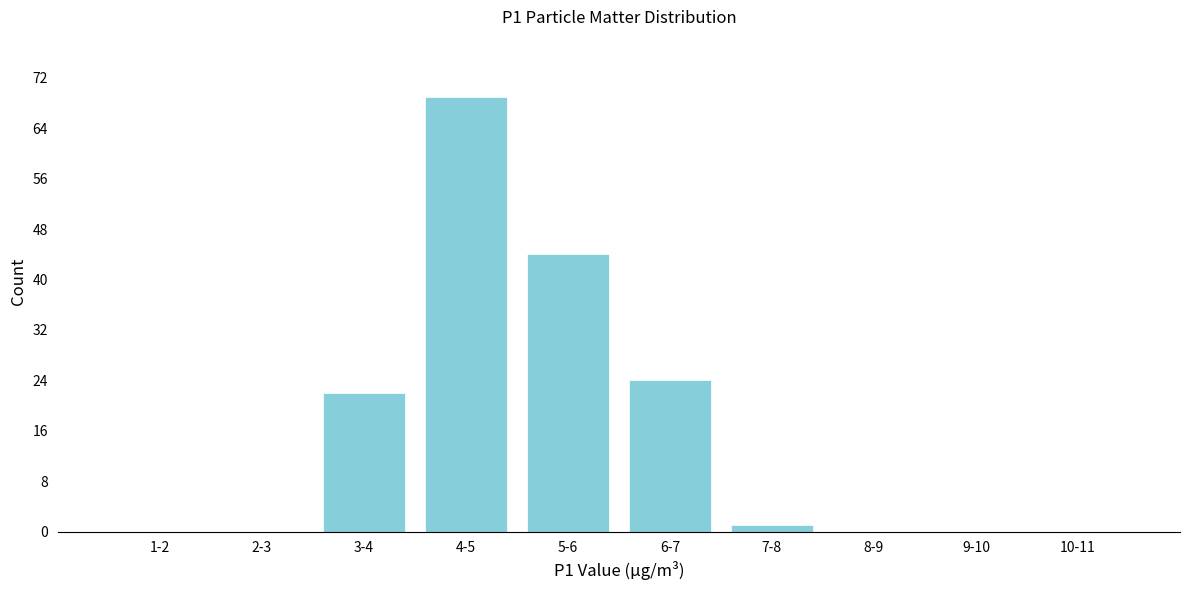

Reading left to right, what are all the values shown in this chart?

1-2=0	2-3=0	3-4=22	4-5=69	5-6=44	6-7=24	7-8=1	8-9=0	9-10=0	10-11=0